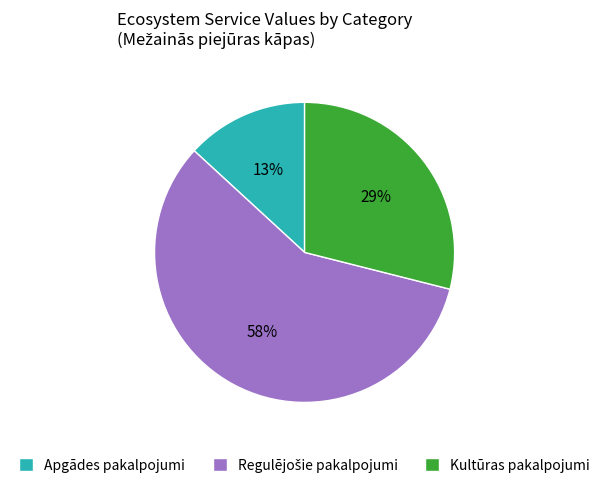

Is it true that Apgādes pakalpojumi is 1% of the pie?

False